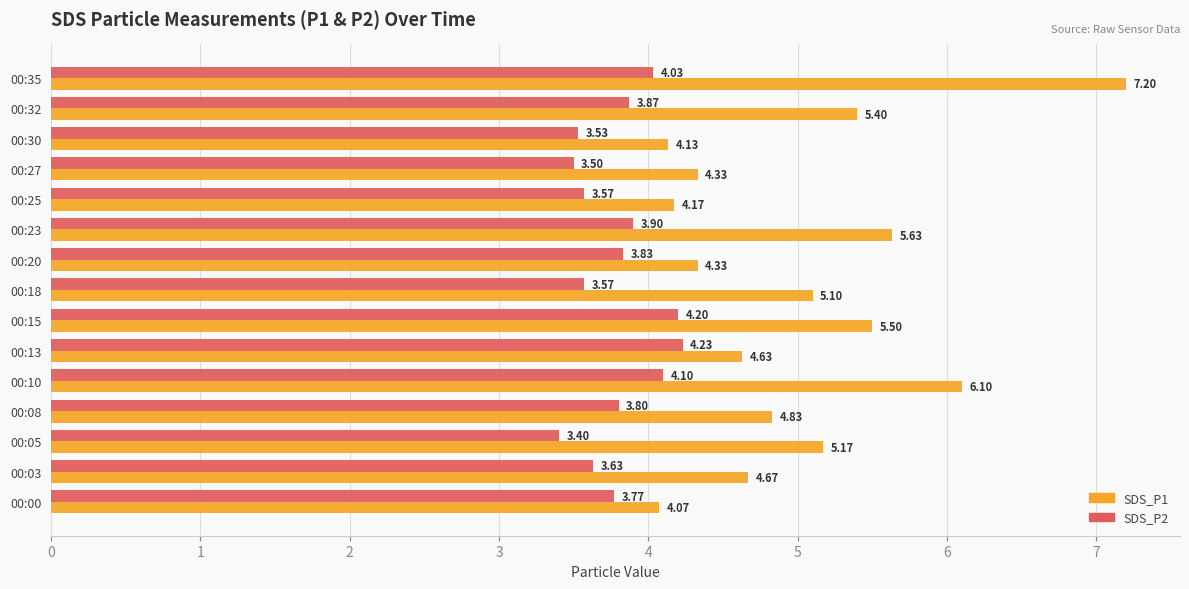

Which category has the highest value across all series?

00:35